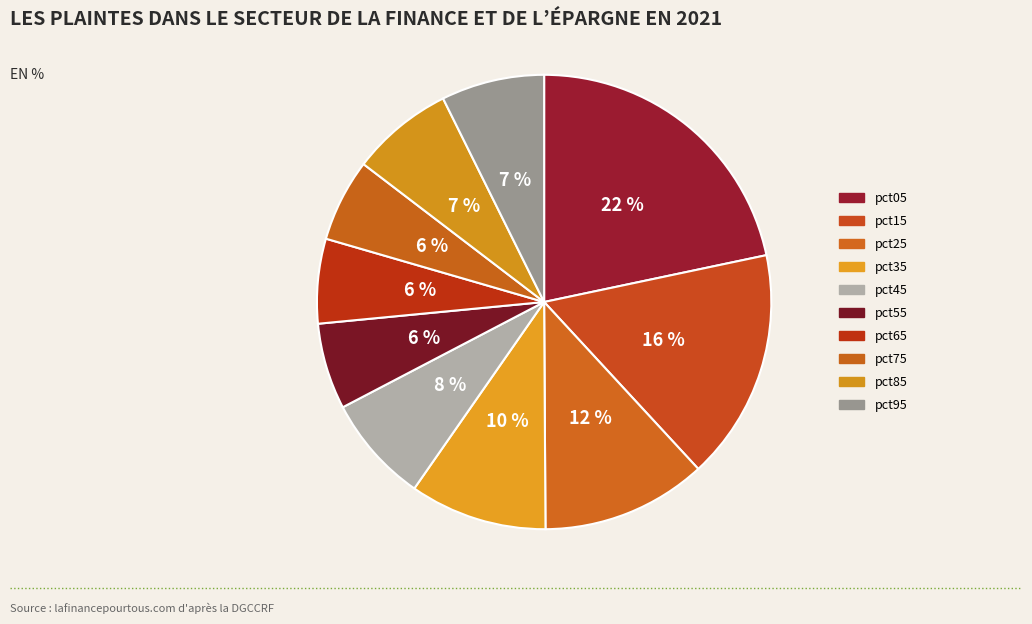

What is the smallest slice in the pie chart?

pct75